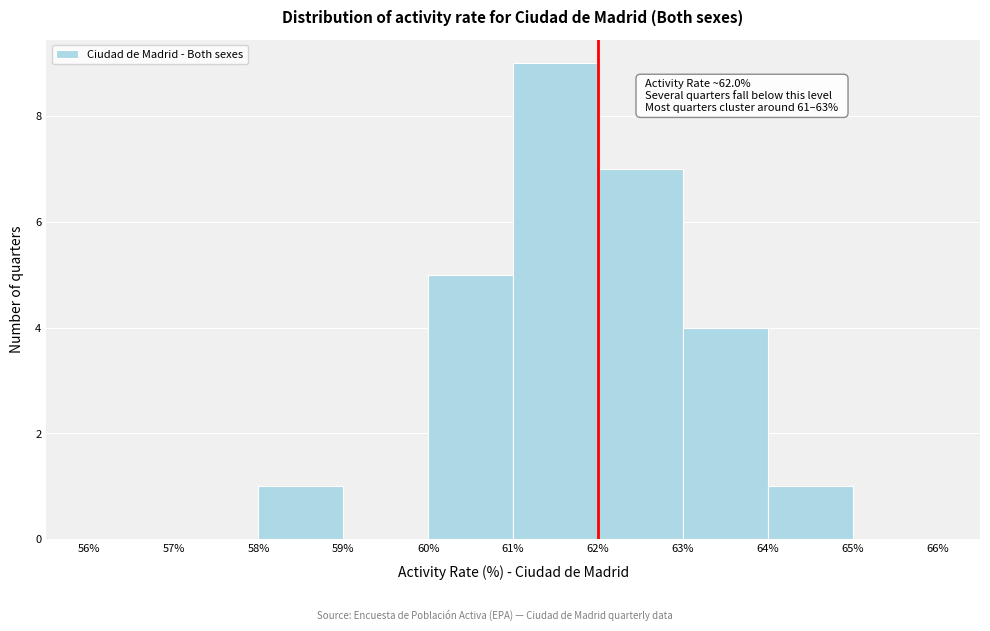

Which range on the x-axis has the tallest bar?

61% to 62%